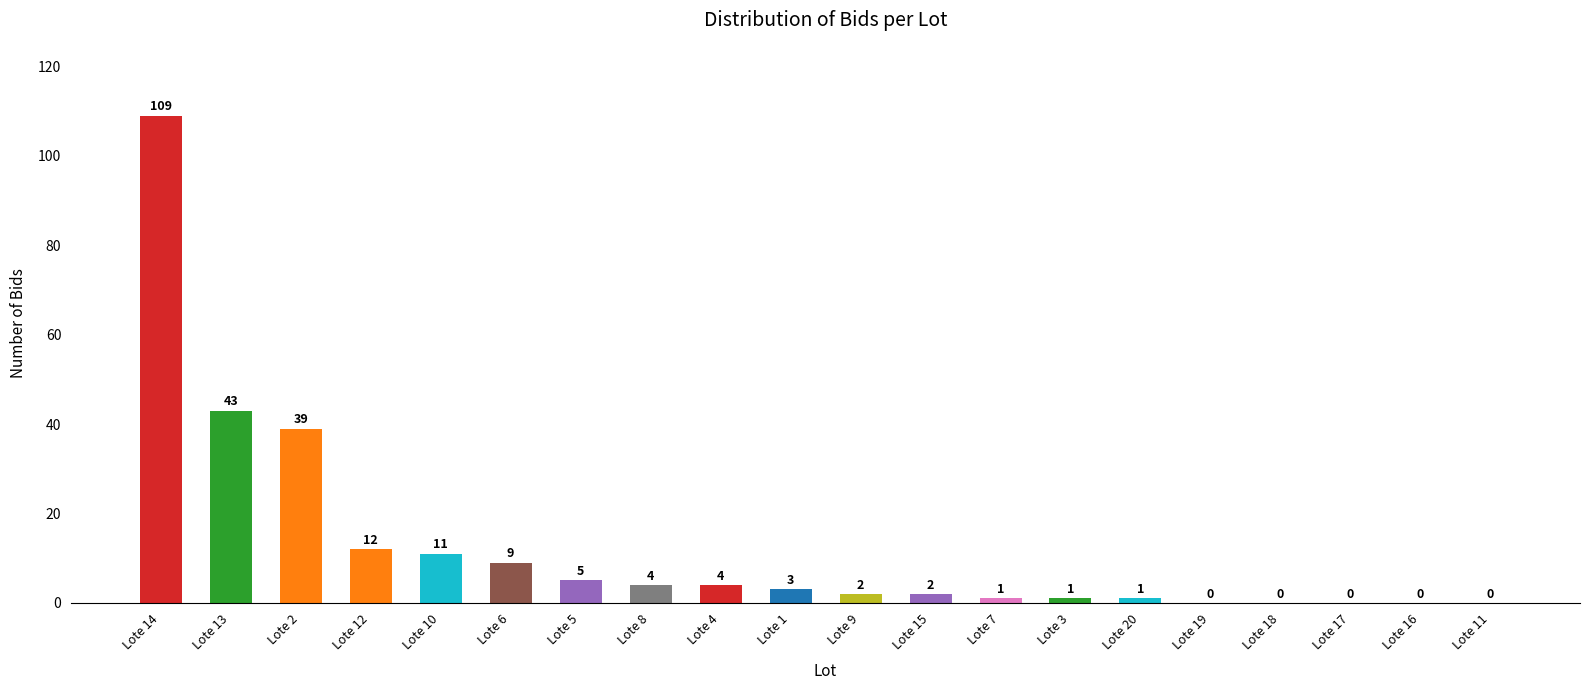

Which label corresponds to the largest value in the chart?

Lote 14